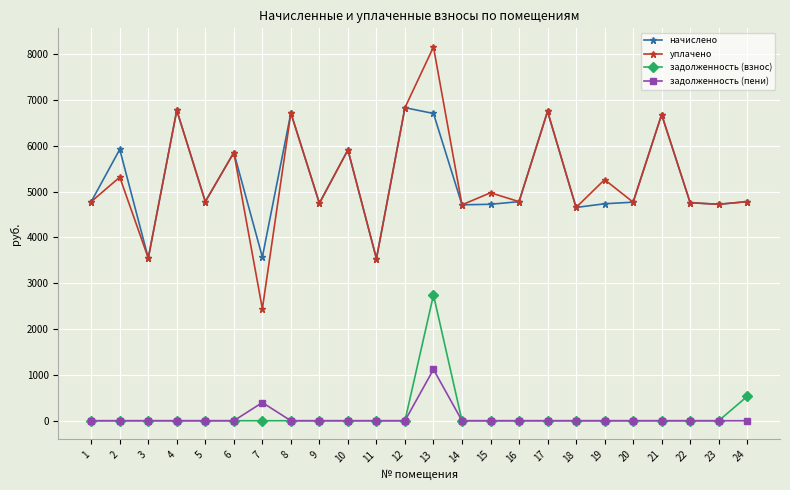

What is the sum of all уплачено values?

126232.7